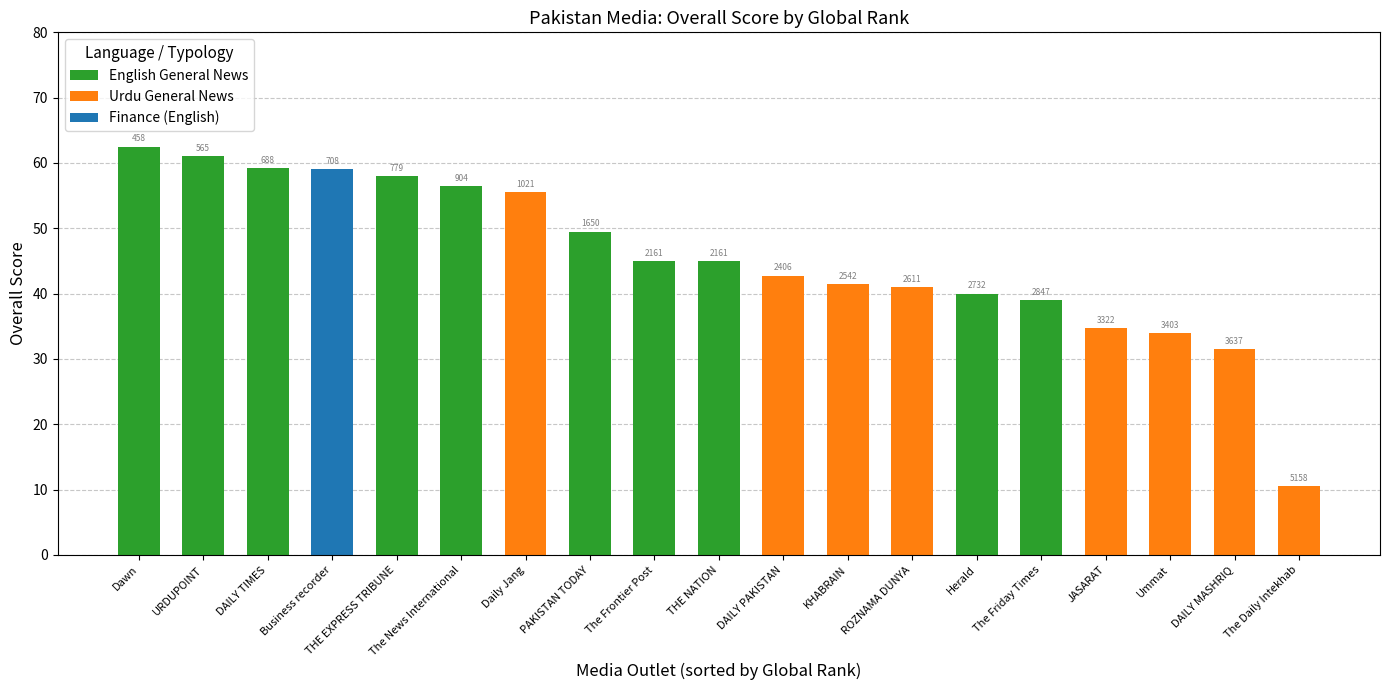

What is the sum of the English General News values at The Friday Times and THE NATION?

84.0